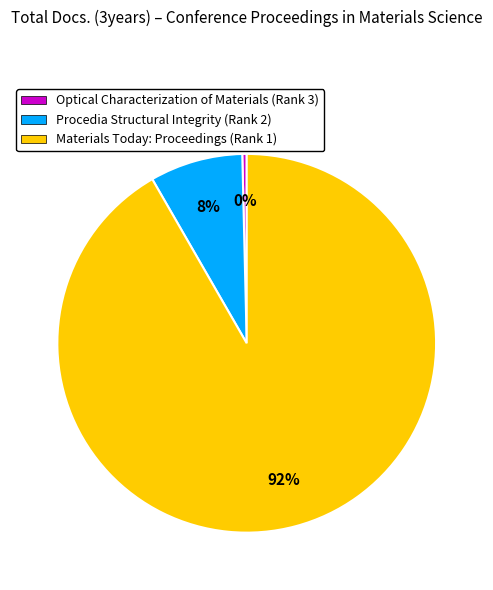

Is it true that Materials Today: Proceedings (Rank 1) is 92% of the pie?

True